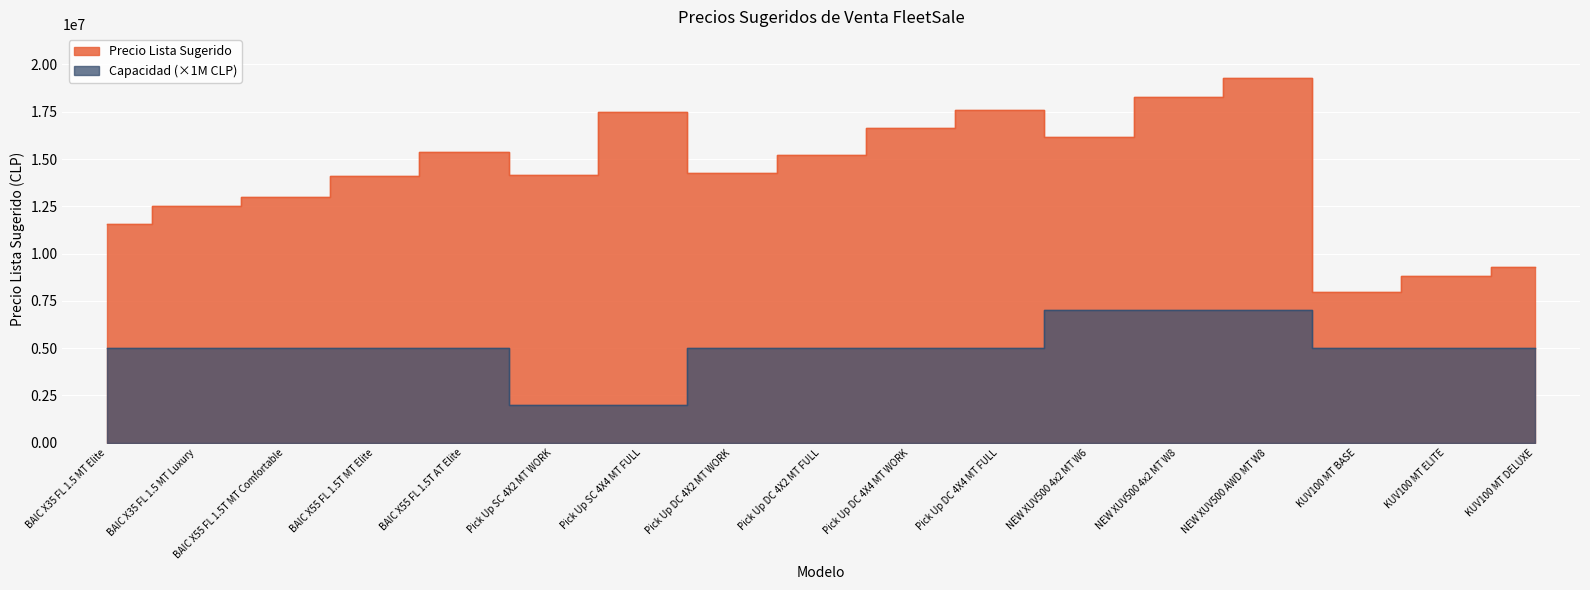

The value at Pick Up SC 4X4 MT FULL is 17481100. True or false?

True